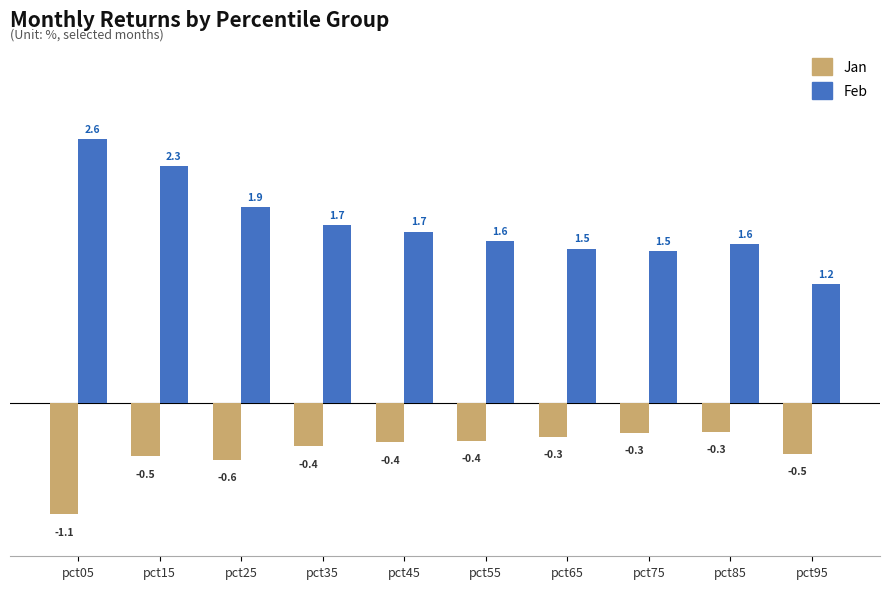

Count the number of categories in the chart.

10